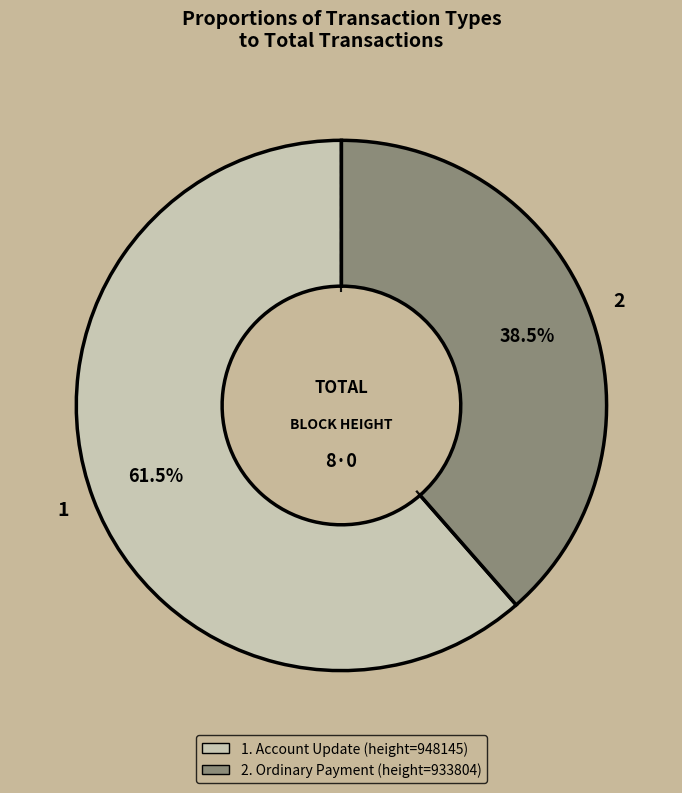

Is there a majority slice in this chart?

Yes